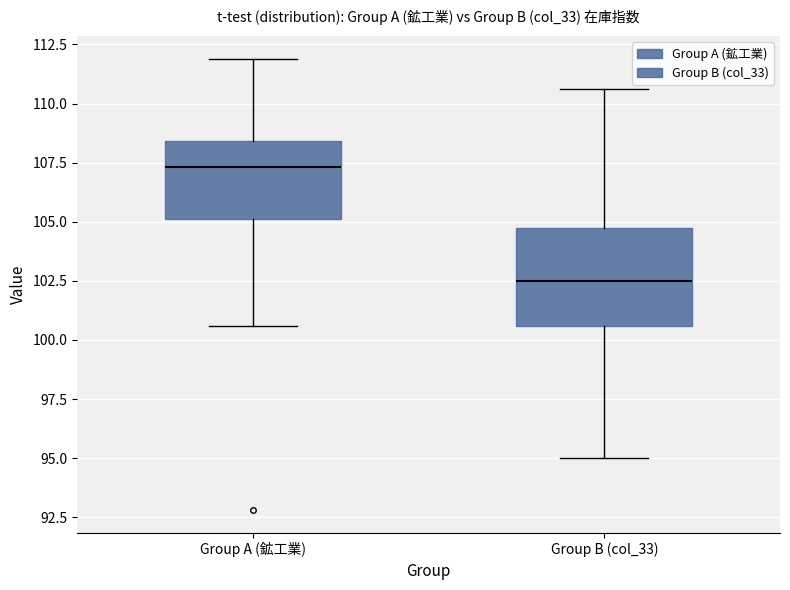

Which box is the tallest, from its lower edge to its upper edge?

Group B (col_33)